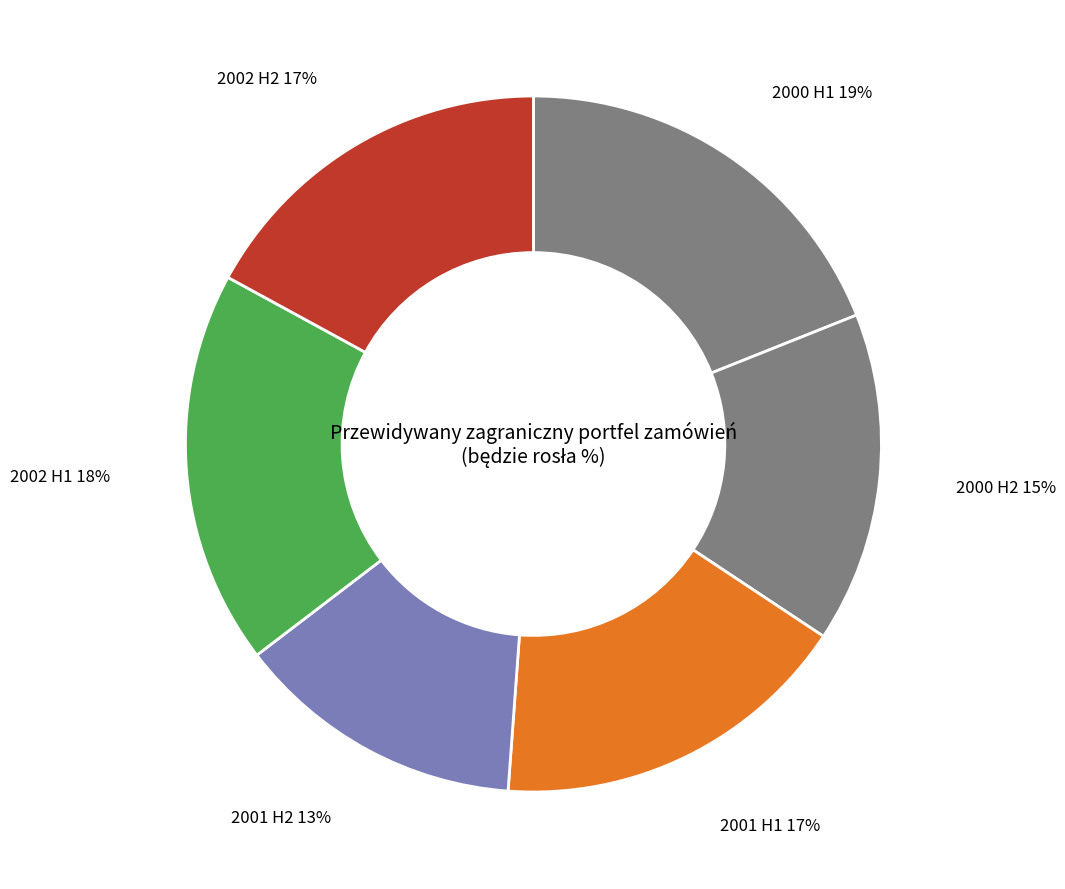

Count the number of slices in the pie.

6